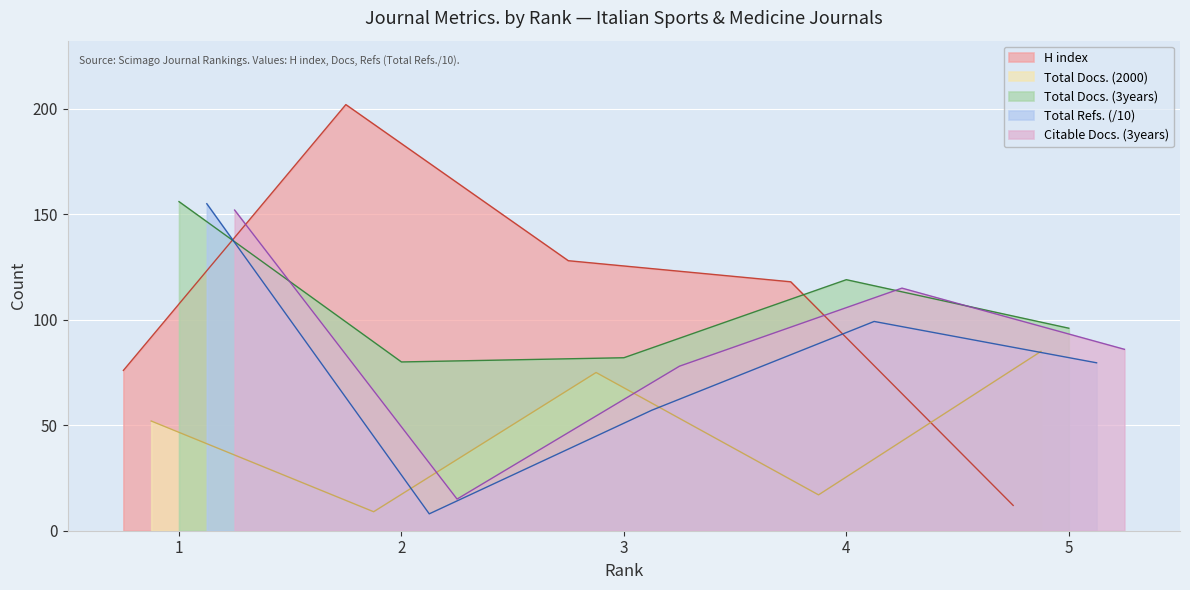

Is the value of Total Refs. at 2 greater than the value of Citable Docs. (3years) at 3?

No